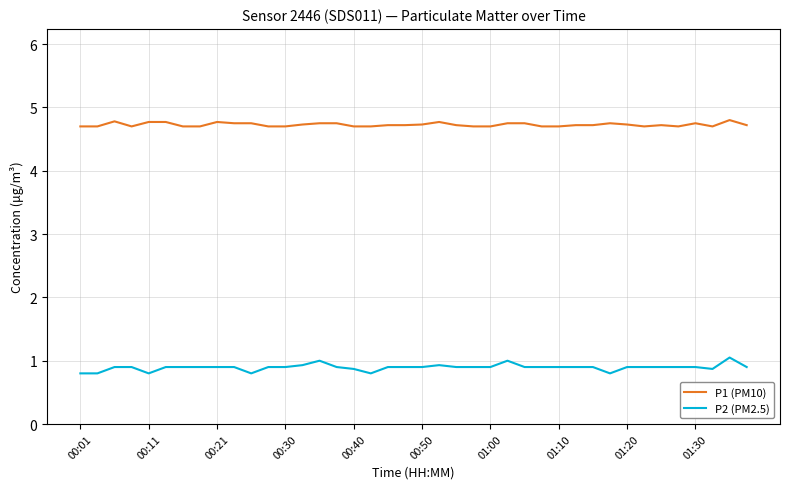

Which series has the largest range (max minus min)?

P2 (PM2.5)